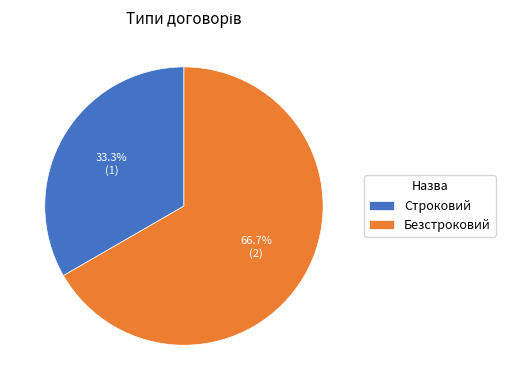

Count the number of slices in the pie.

2